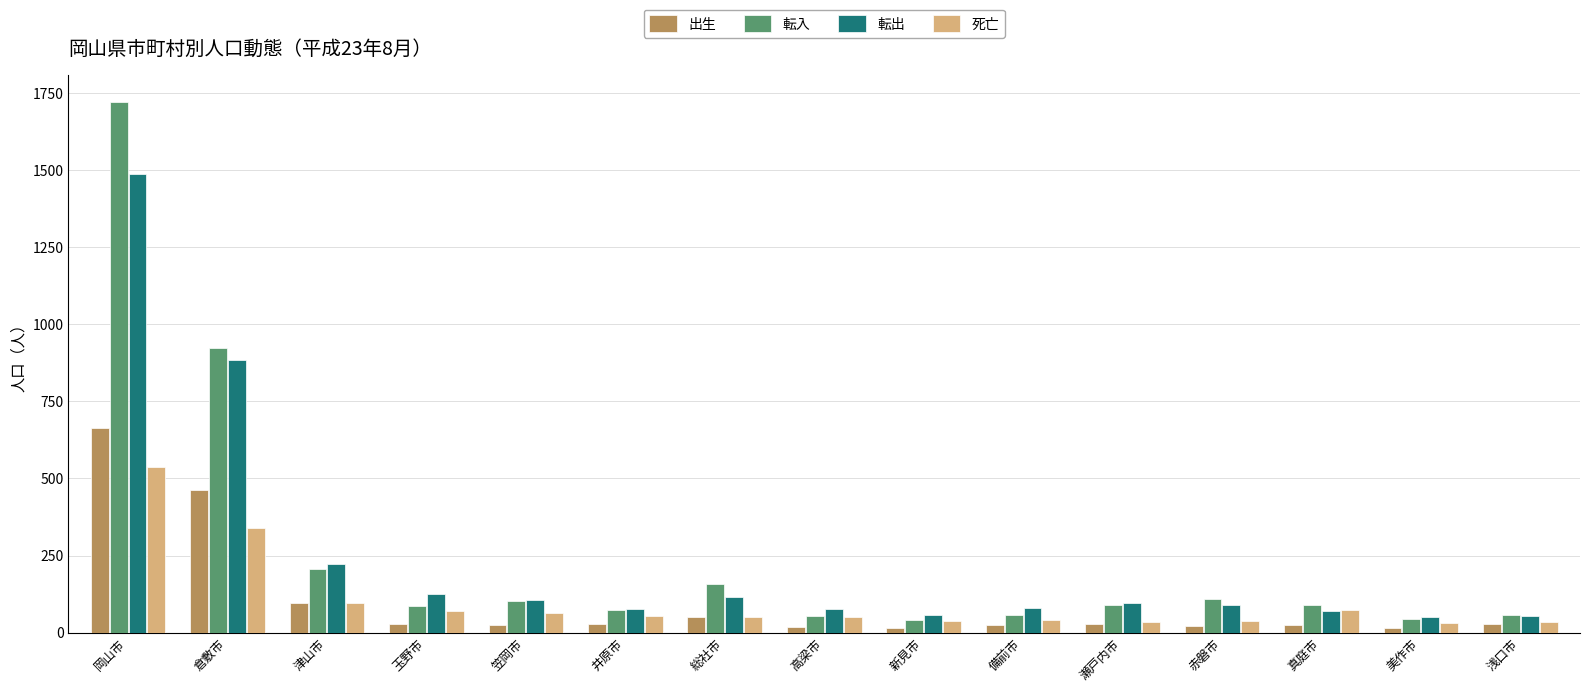

Rank the series by their maximum value, from lowest to highest.

死亡, 出生, 転出, 転入